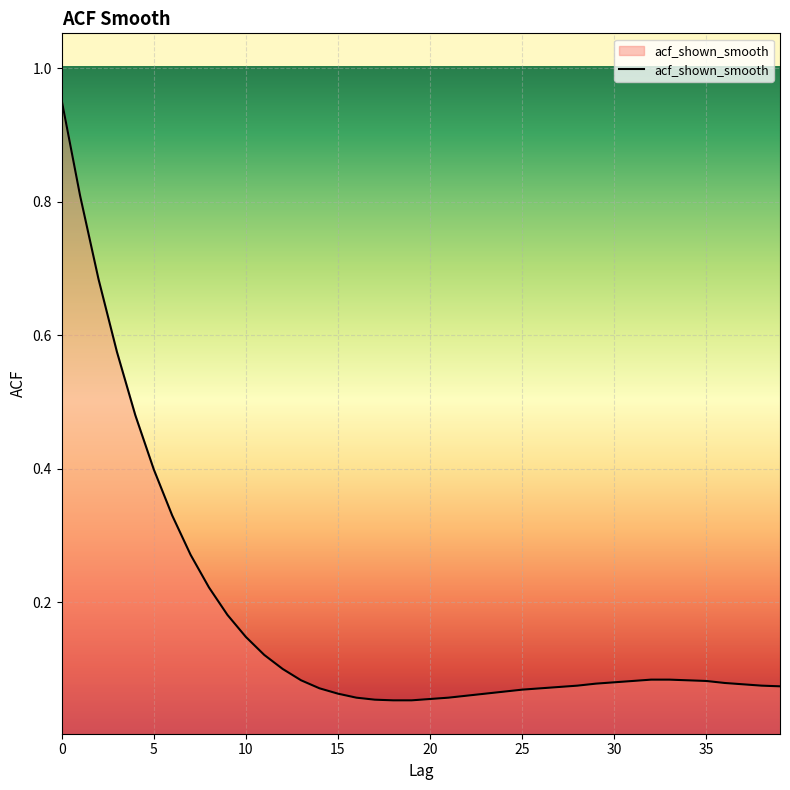

Reading right to left, extract all data points from this chart.

0.1	0.1	0.1	0.1	0.1	0.1	0.1	0.1	0.1	0.1	0.1	0.1	0.1	0.1	0.1	0.1	0.1	0.1	0.1	0.1	0.1	0.1	0.1	0.1	0.1	0.1	0.1	0.1	0.1	0.1	0.2	0.2	0.3	0.3	0.4	0.5	0.6	0.7	0.8	1.0